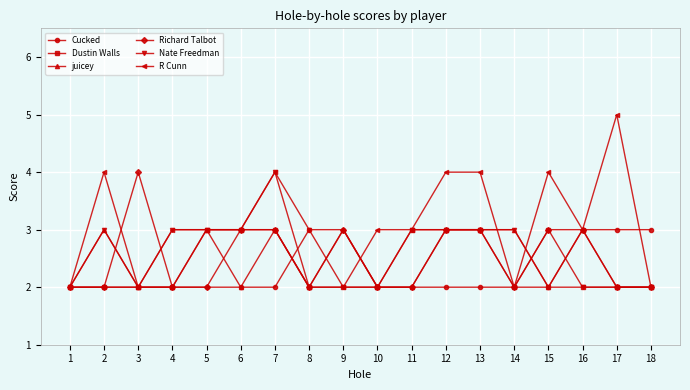

Is it true that R Cunn equals 2 at 18?

True